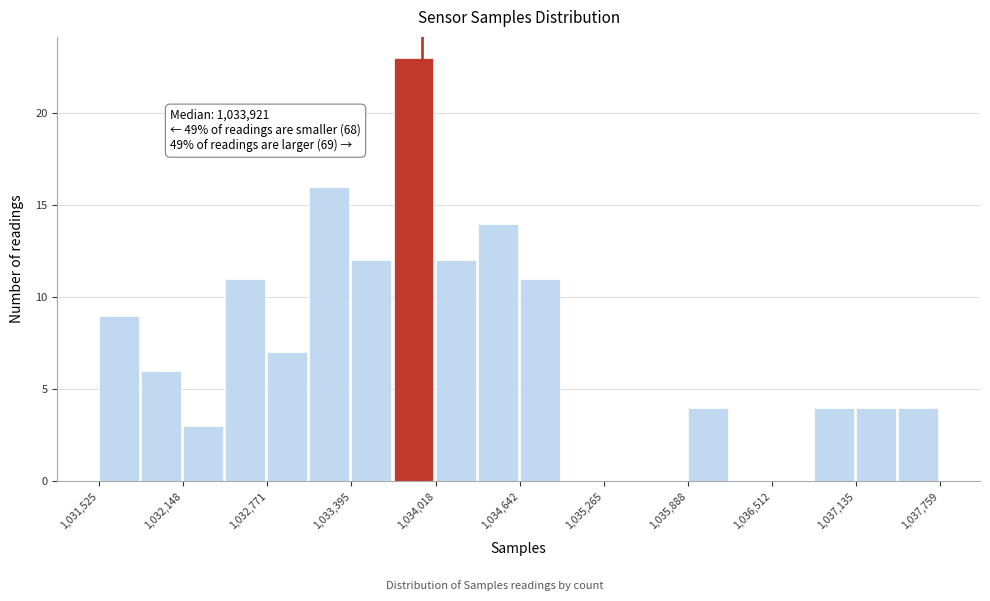

Around what value on the x-axis is the tallest bar? Give the approximate position of its centre, as read against the axis.

1033900